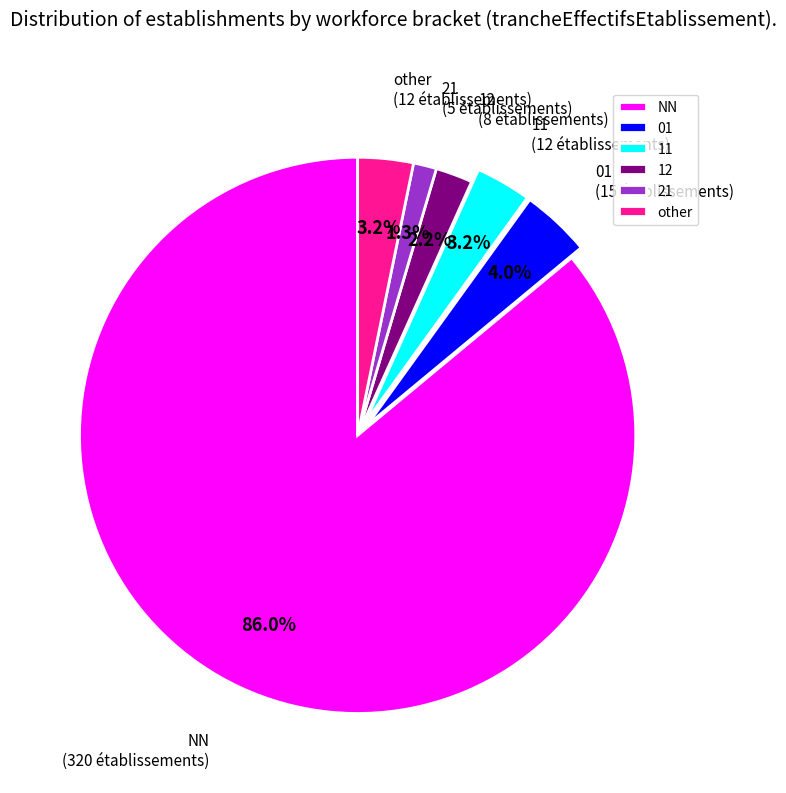

What portion of the pie excludes 01?

96.0%